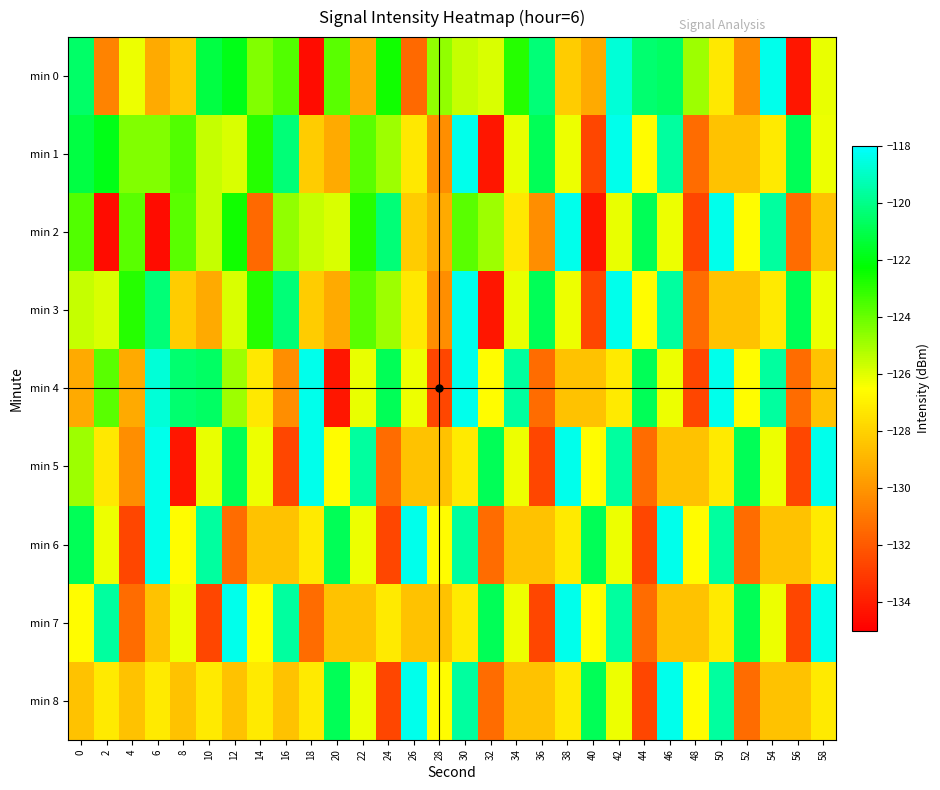

What is the total value across all series at 20?

-1139.2